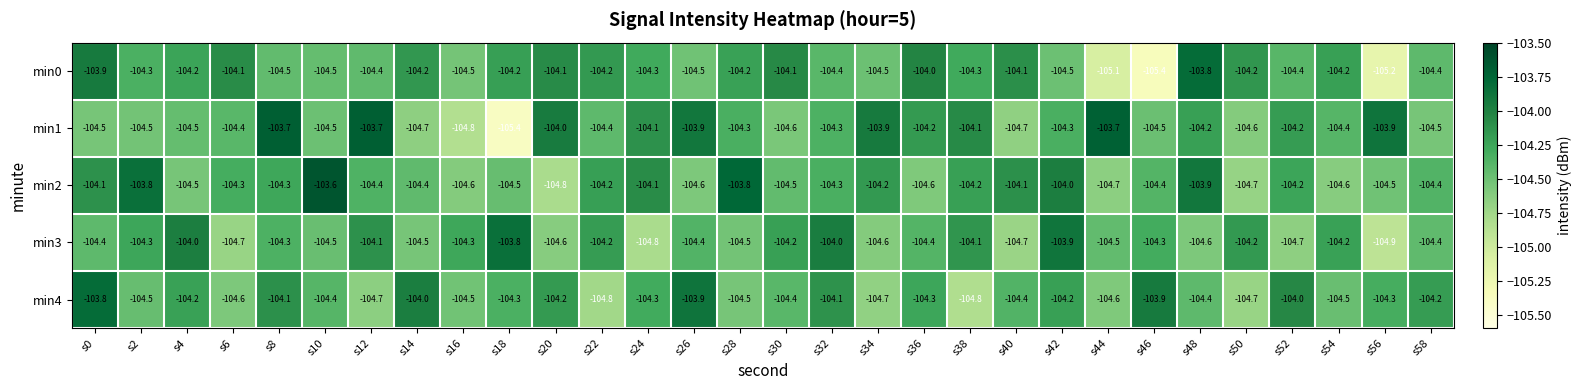

Rank the series at s34 from highest to lowest value.

min1, min2, min0, min3, min4